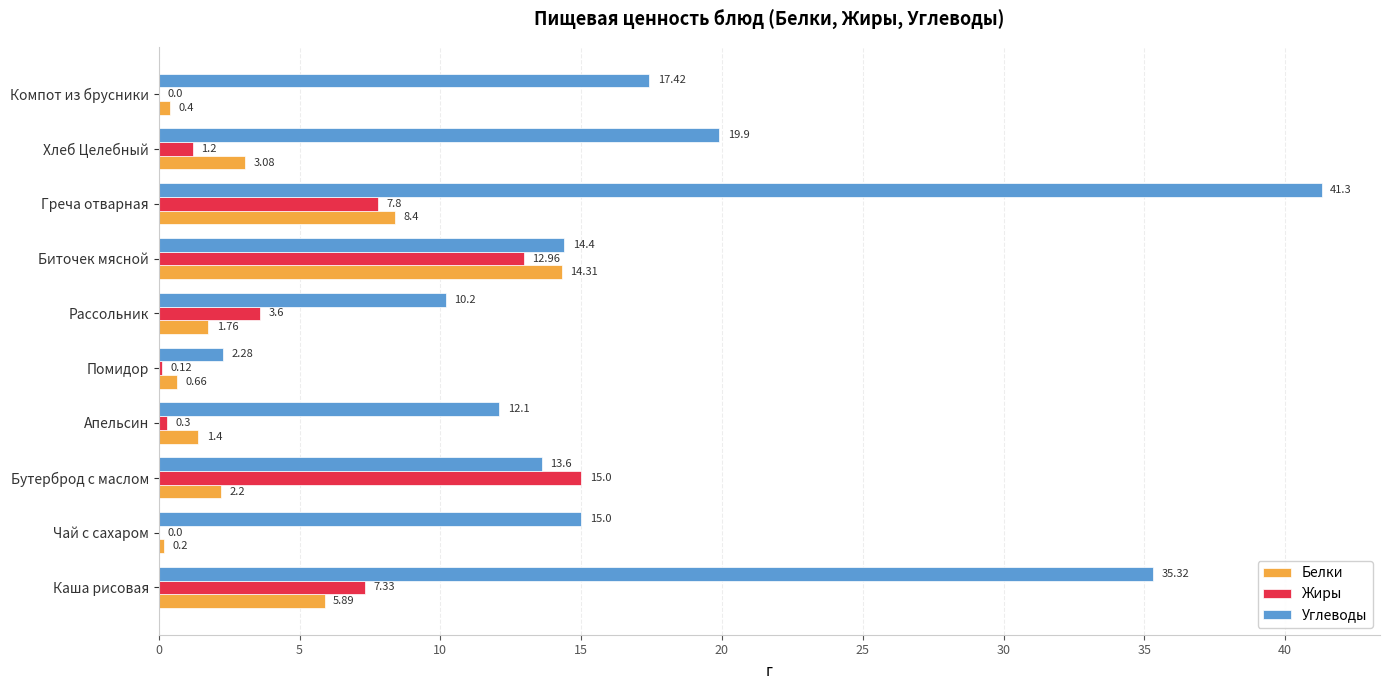

Where is Жиры nearest to the value 7?

Каша рисовая